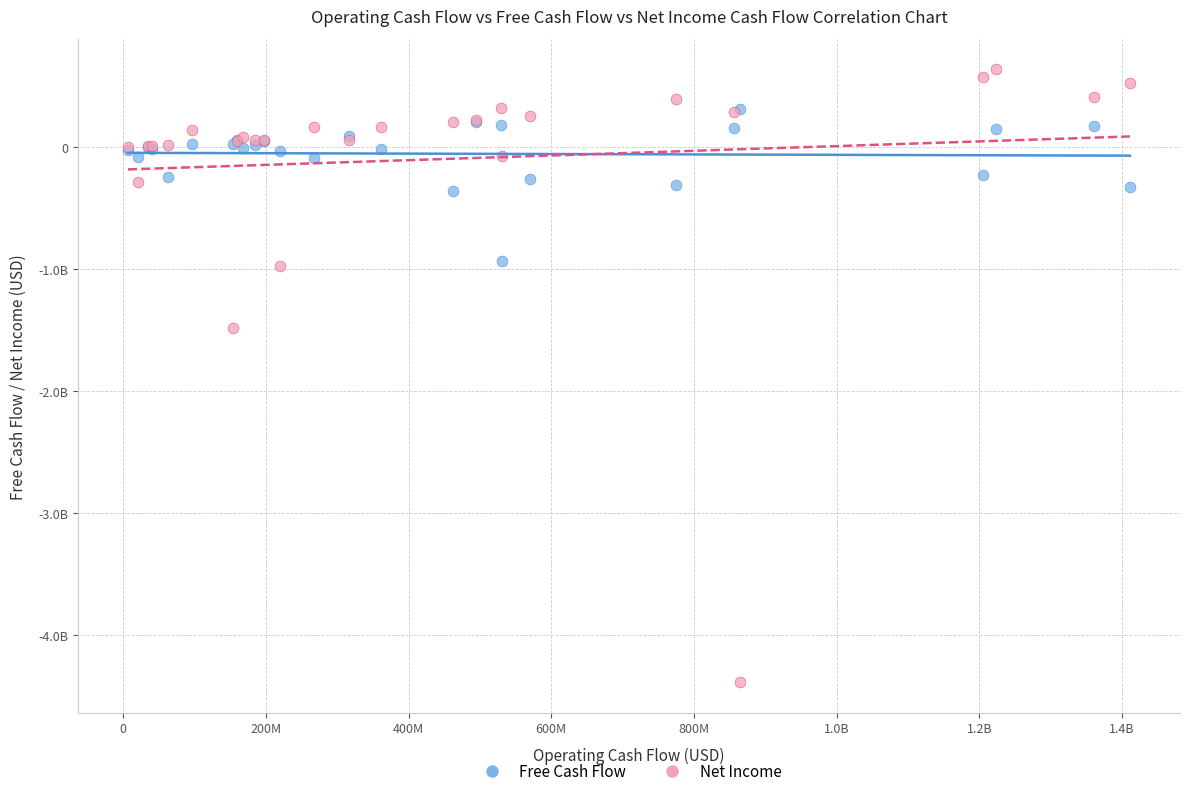

What are all the series names shown in the legend?

Free Cash Flow, Net Income